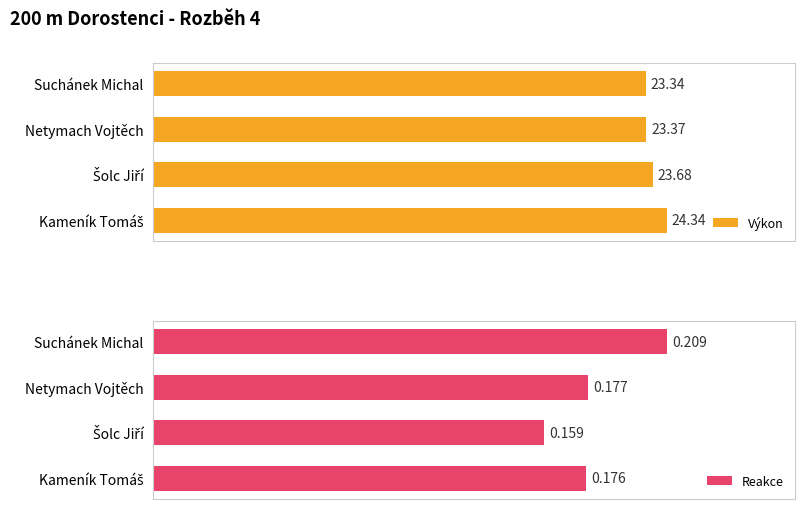

What is the greatest value displayed?

24.3